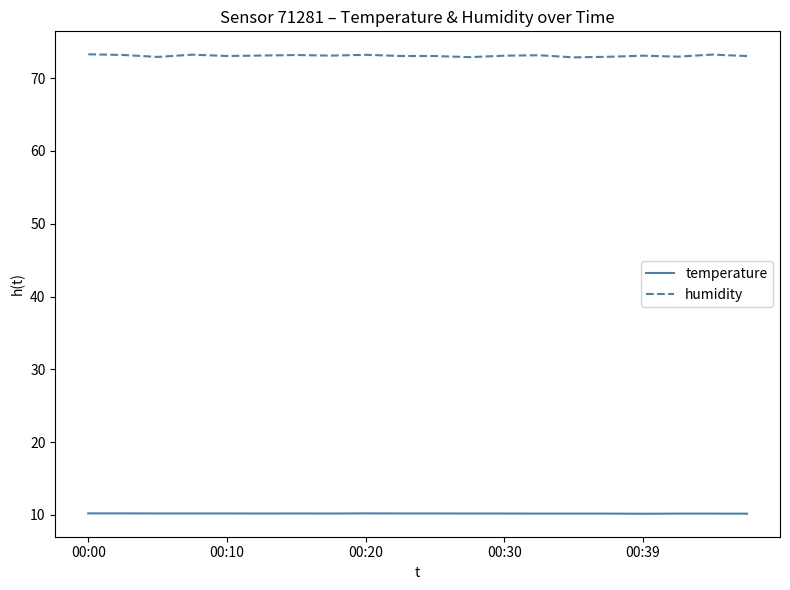

Which series has the largest total across all categories?

humidity